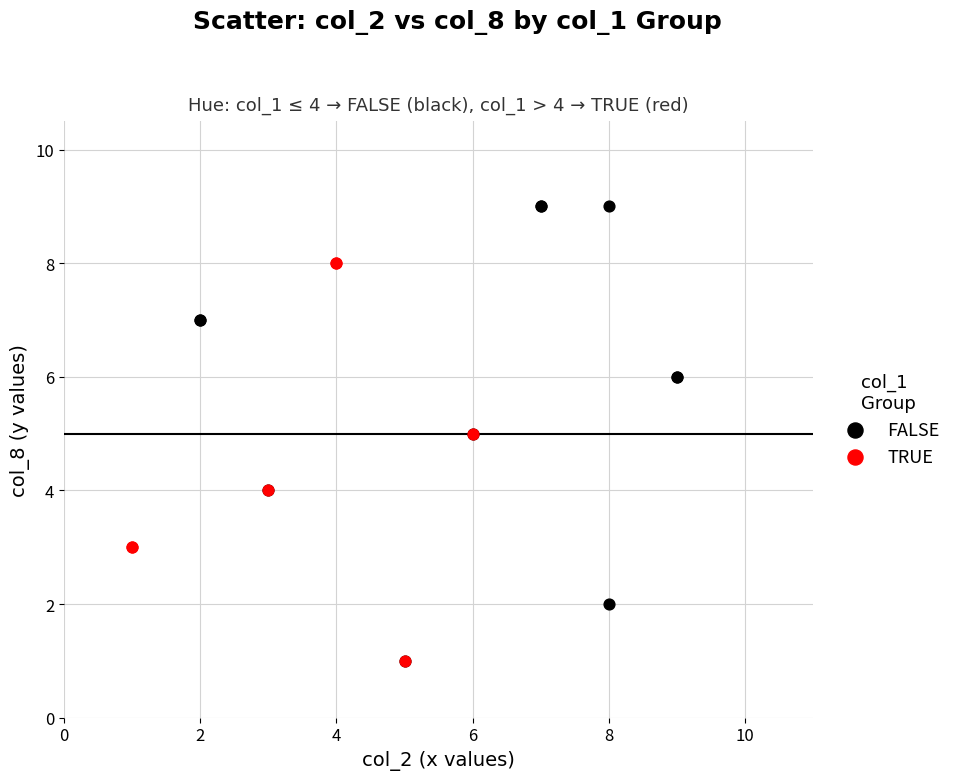

Which series has the widest spread of Y values?

FALSE